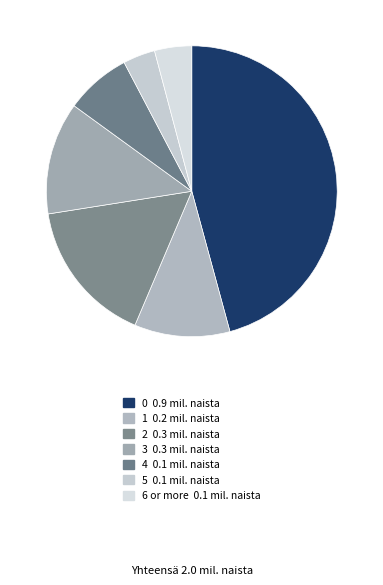

Is 1 the majority of the pie?

No